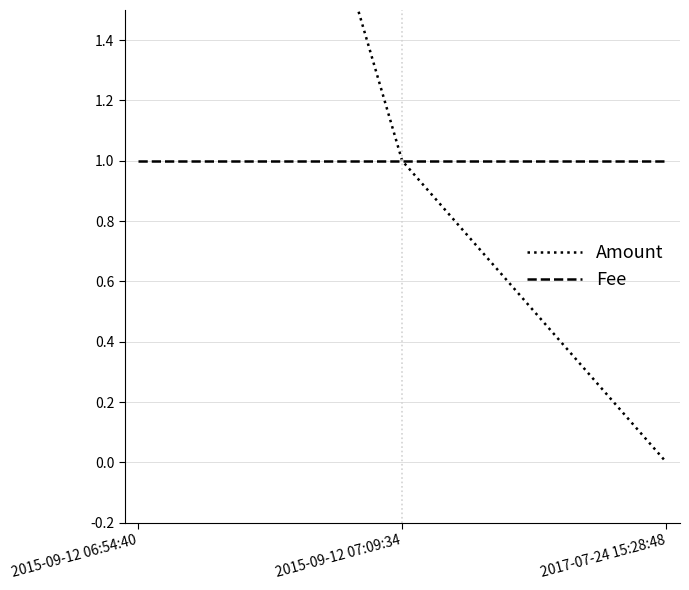

Between 2017-07-24 15:28:48 and 2015-09-12 07:09:34, which is larger?

2015-09-12 07:09:34